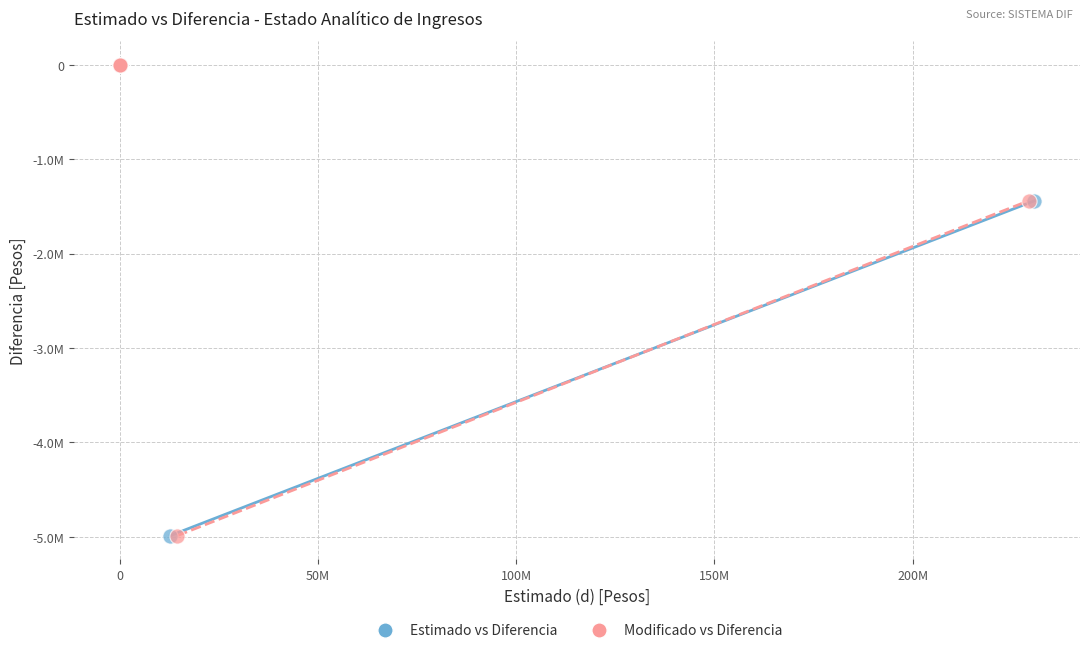

What are all the series names shown in the legend?

Estimado vs Diferencia, Modificado vs Diferencia